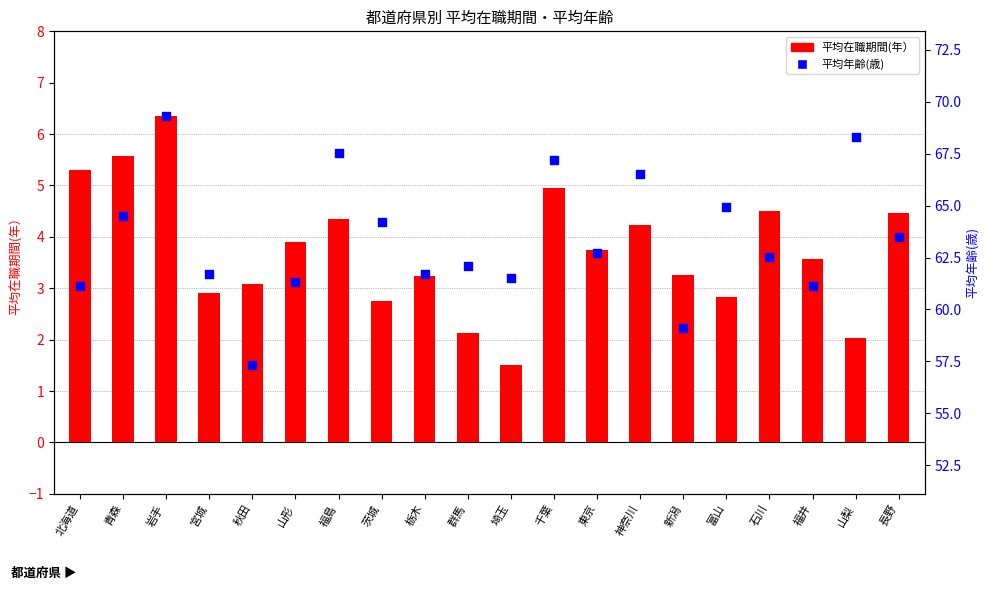

Which series has the largest Y range (max minus min)?

平均在職期間(年）